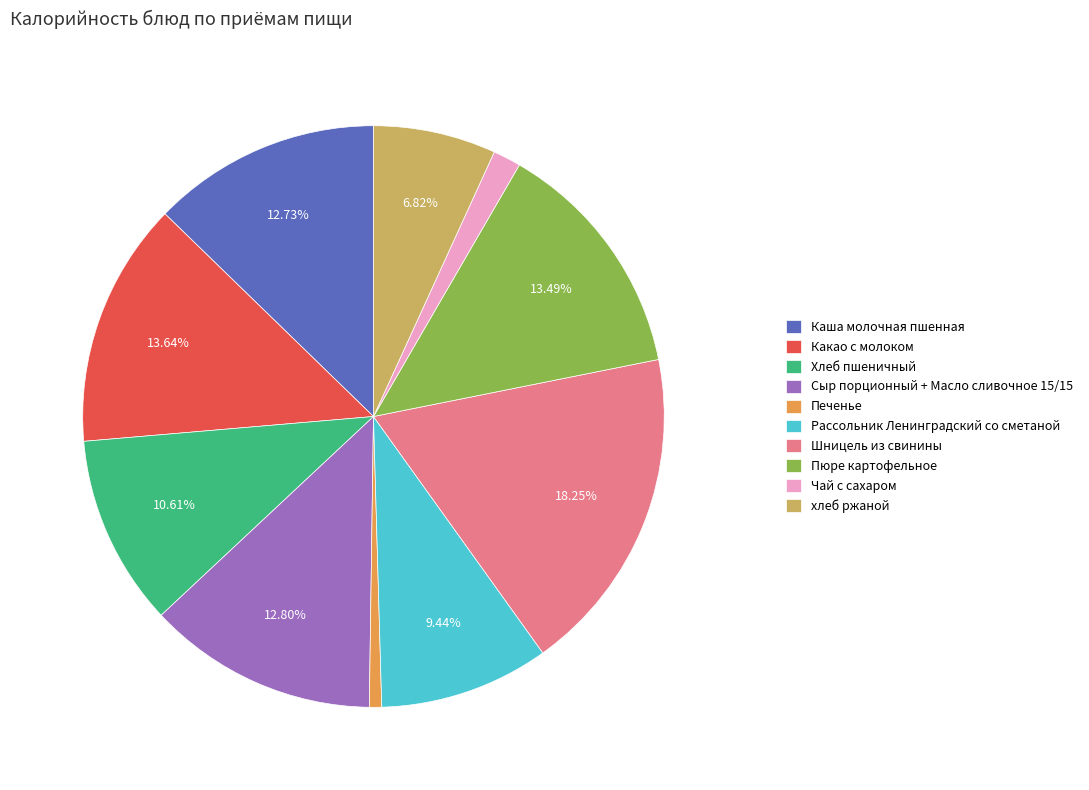

Between хлеб ржаной and Печенье, which is larger?

хлеб ржаной